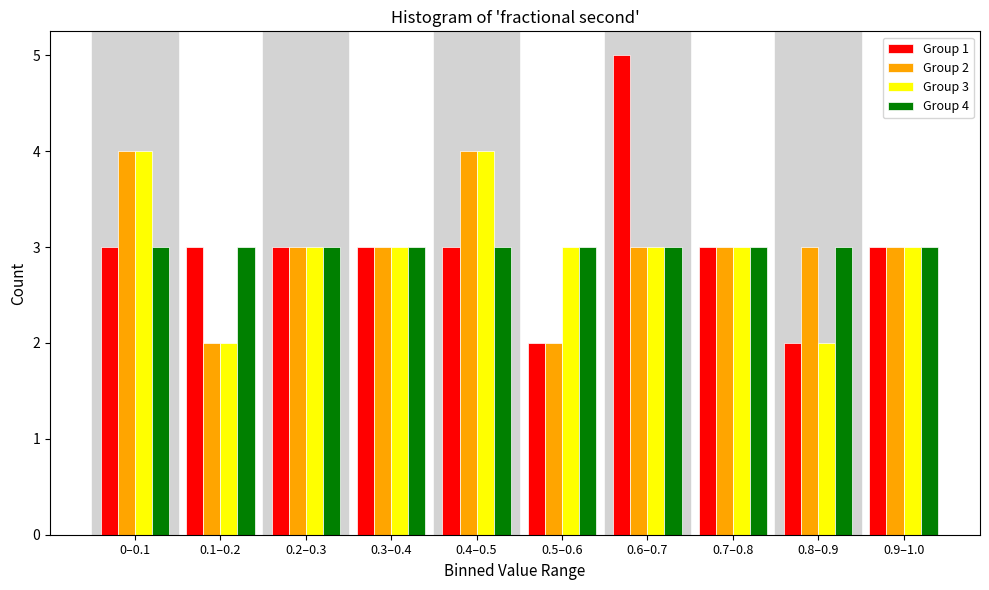

Which series has the widest spread of values?

Group 1